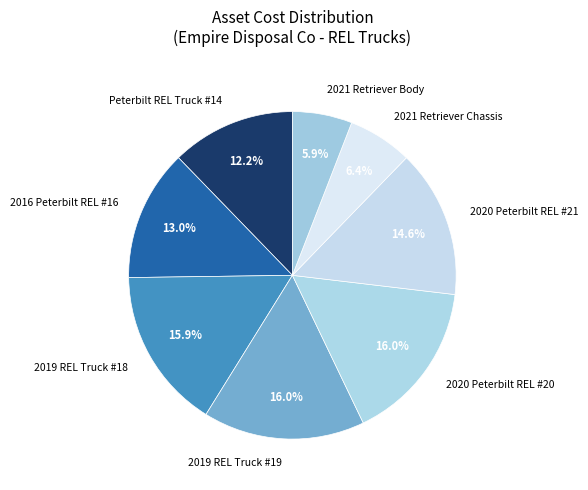

Approximately how many times larger is the value at 2019 REL Truck #18 compared to 2020 Peterbilt REL #21?

1.1